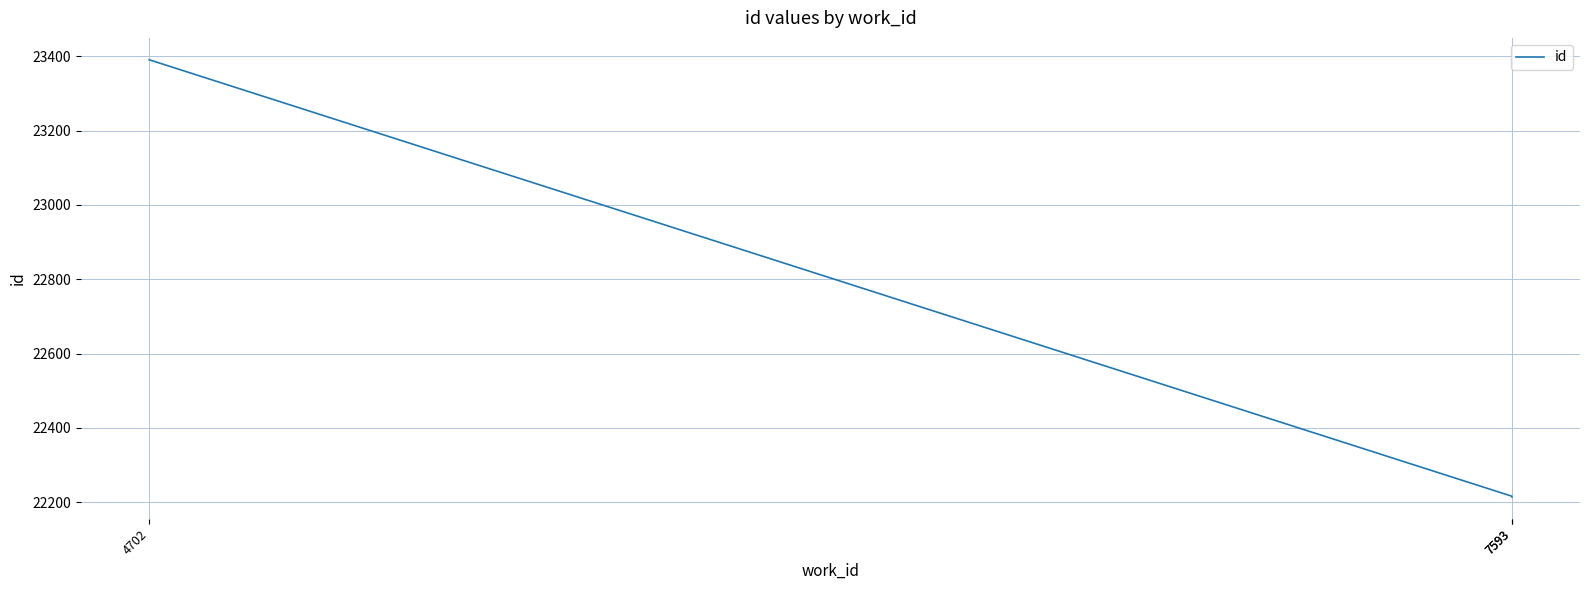

What is the difference between the maximum and minimum values?

1177